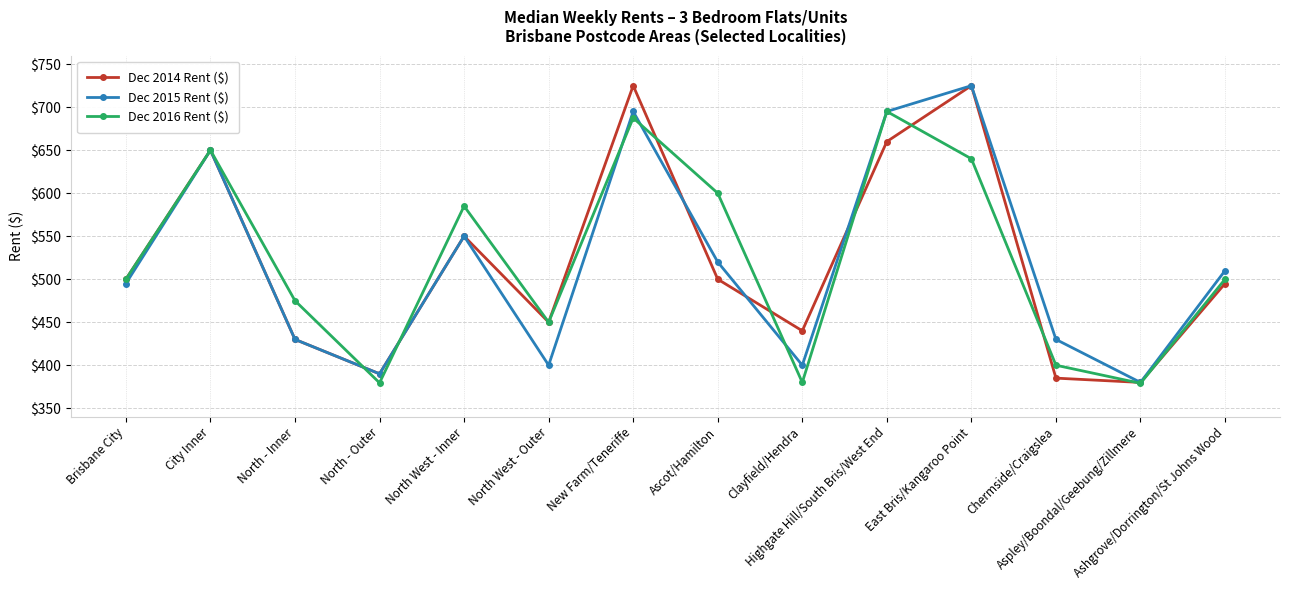

What are all the series names shown in the legend?

Dec 2014 Rent ($), Dec 2015 Rent ($), Dec 2016 Rent ($)